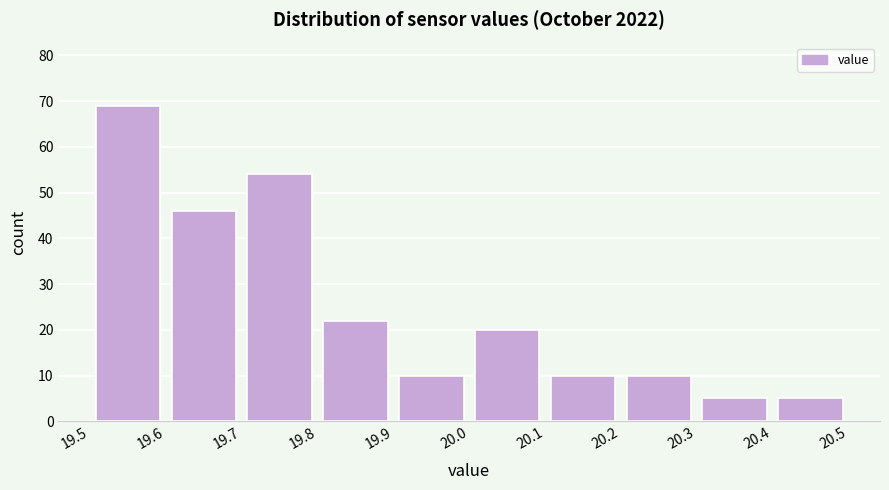

How tall is the bar that spans 19.5 to 19.6 on the x-axis? The values are not printed on the chart, so give them approximately, as read against the axis.

69